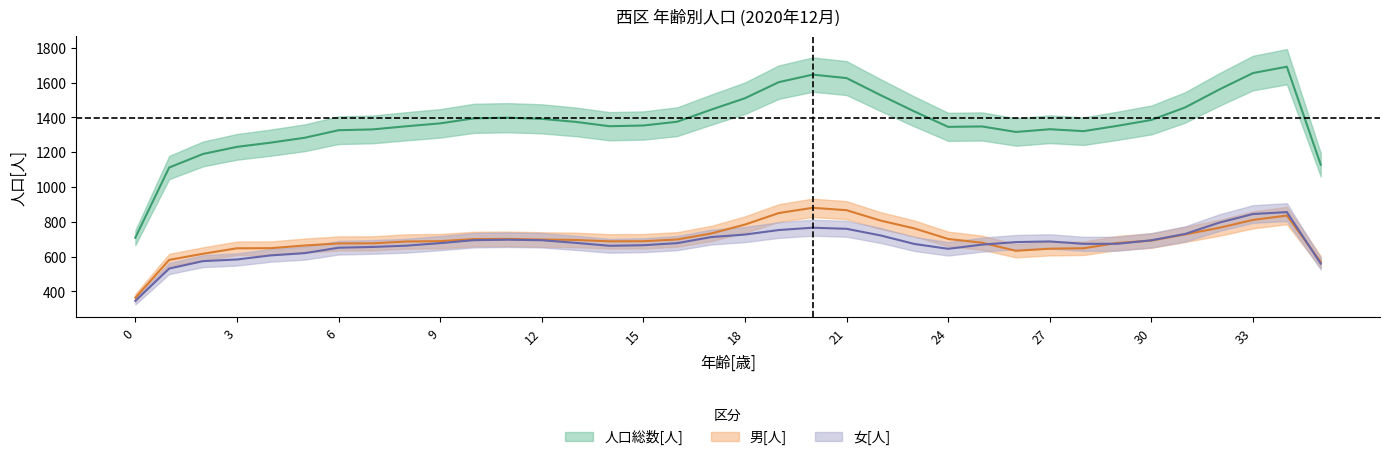

At which label does 人口総数[人] reach its peak?

34